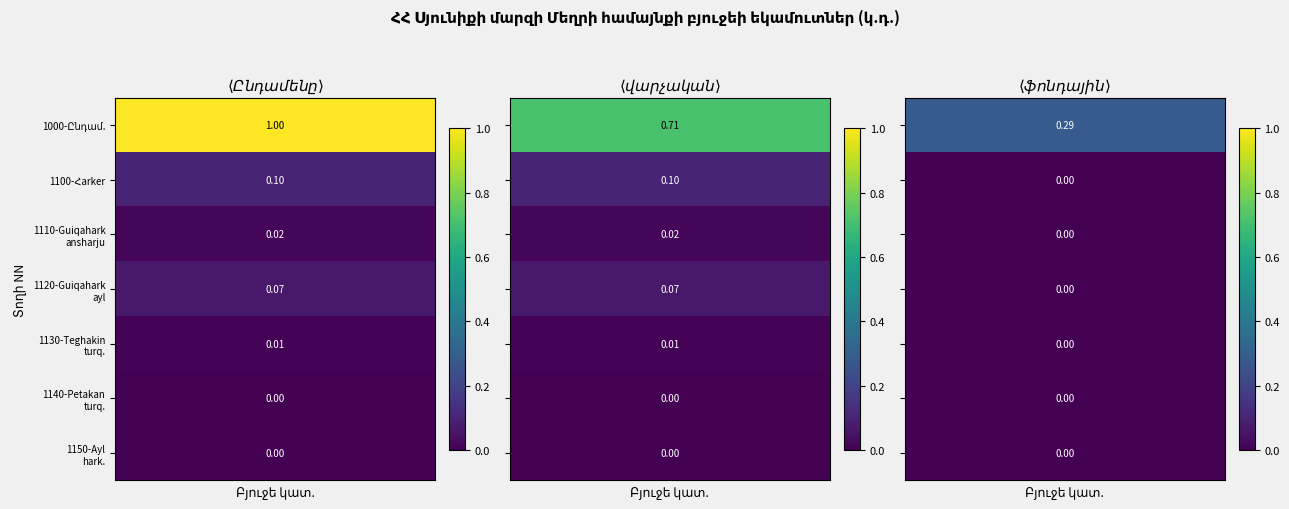

What is the total value across all series at 3?

0.3